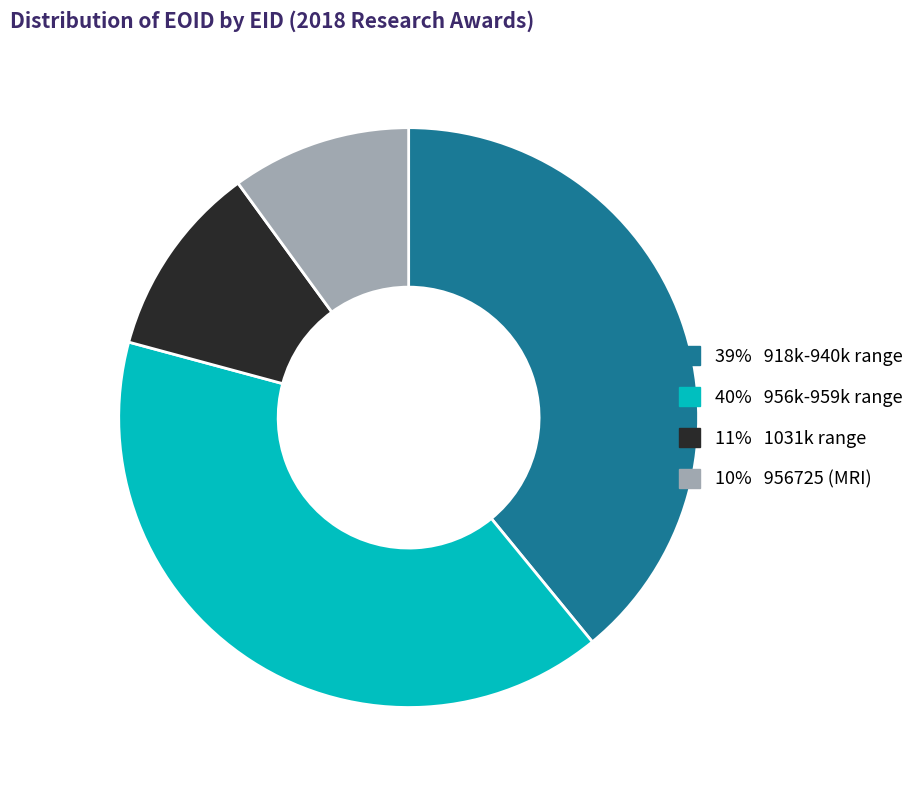

Is it true that 39% 918k-940k range is 39% of the pie?

True